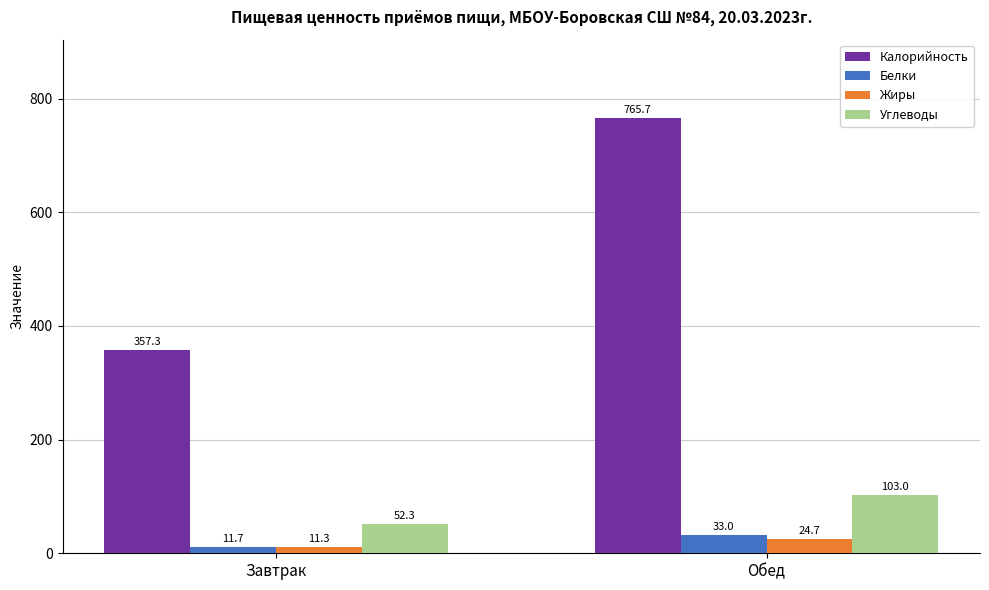

Reading left to right, extract all data points from this chart.

Калорийность: Завтрак=357.3	Обед=765.7
Белки: Завтрак=11.7	Обед=33.0
Жиры: Завтрак=11.3	Обед=24.7
Углеводы: Завтрак=52.3	Обед=103.0